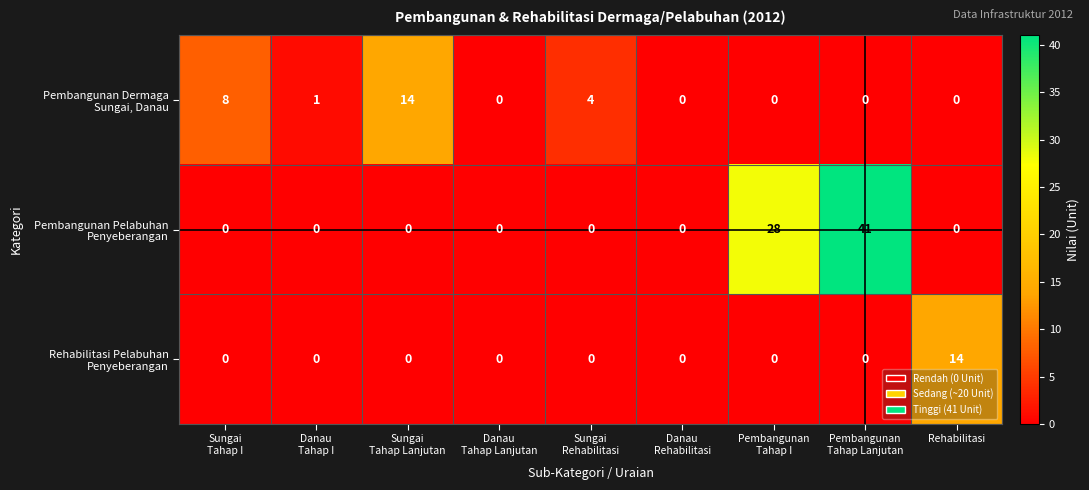

What is the total value across all series at Rehabilitasi?

14